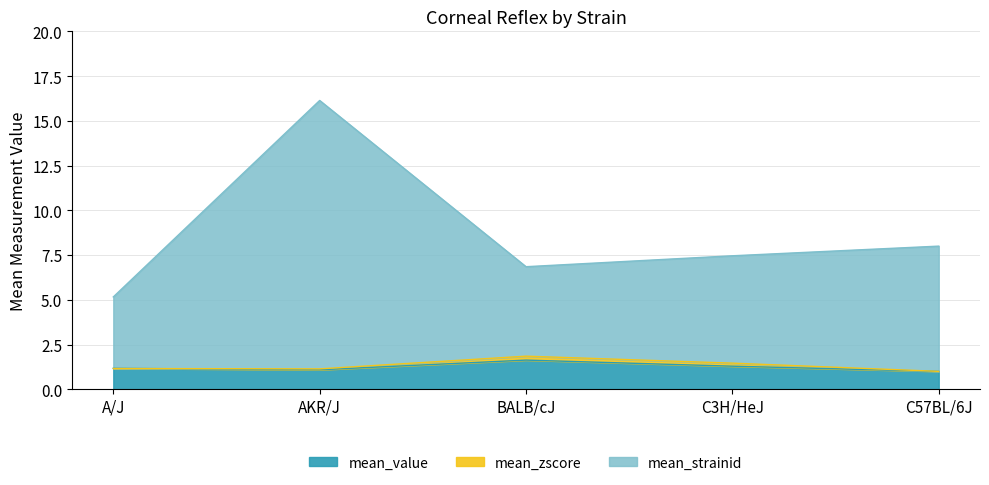

Is it true that mean_value equals 1.2 at A/J?

True